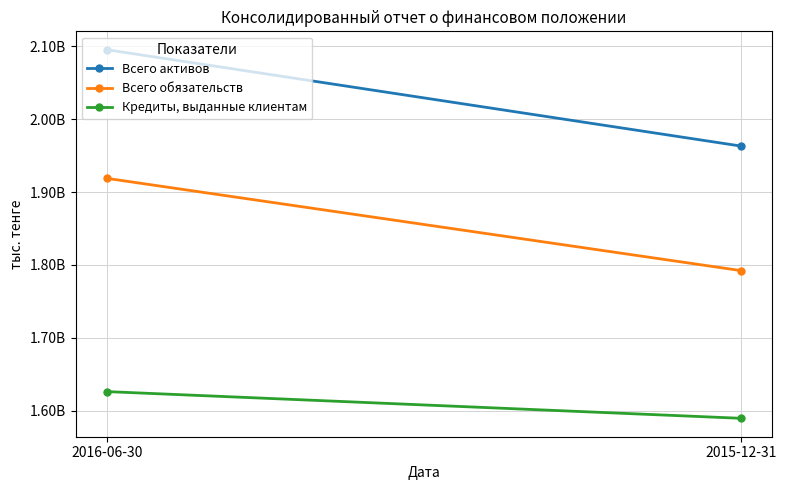

Reading right to left, transcribe all the data shown in this chart.

Всего активов: 2015-12-31=1963266111	2016-06-30=2095452622
Всего обязательств: 2015-12-31=1792288366	2016-06-30=1918846727
Кредиты, выданные клиентам: 2015-12-31=1589510318	2016-06-30=1626140252